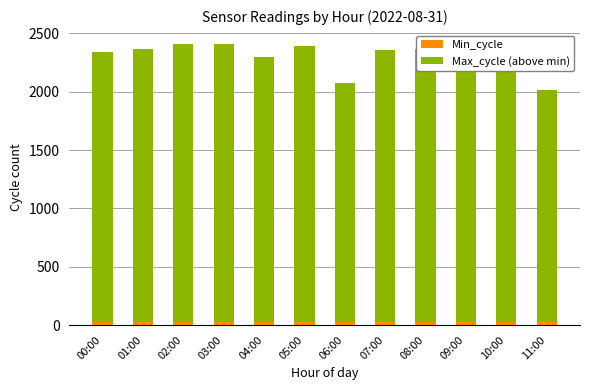

Does the chart contain stacked bars?

Yes